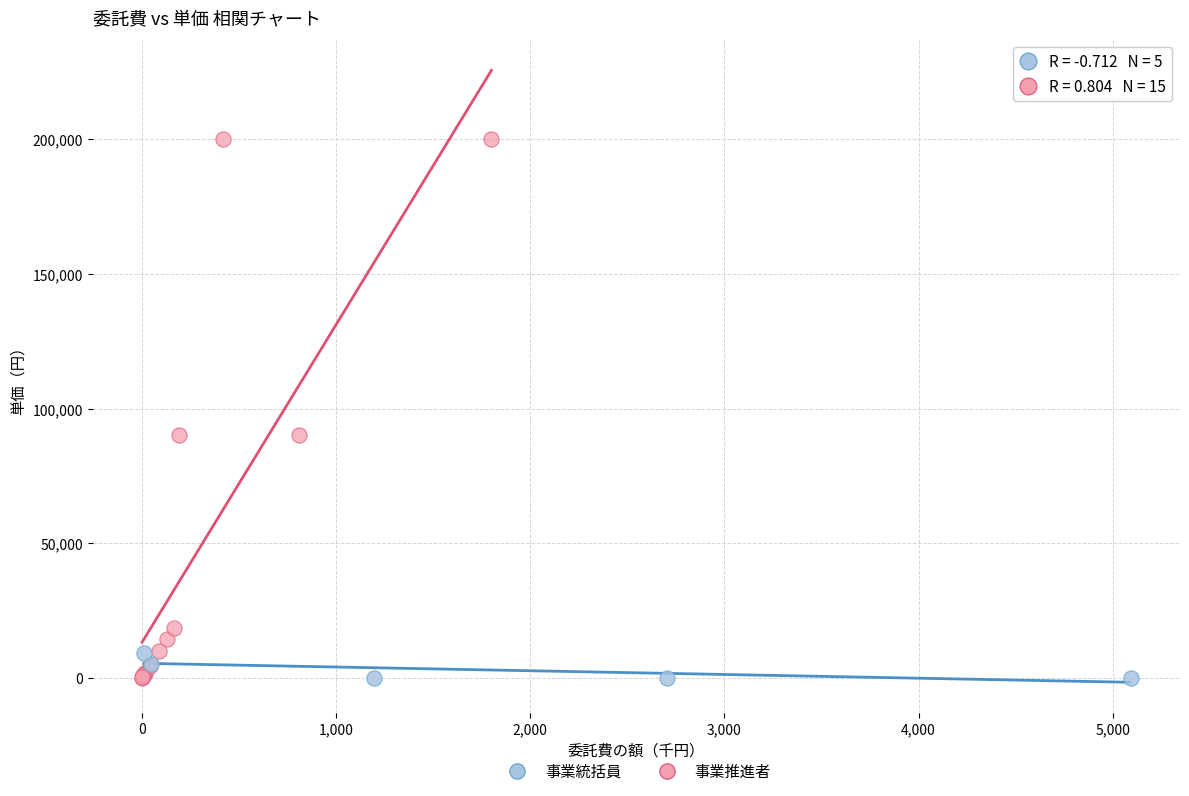

Which series has the largest Y range (max minus min)?

事業推進者